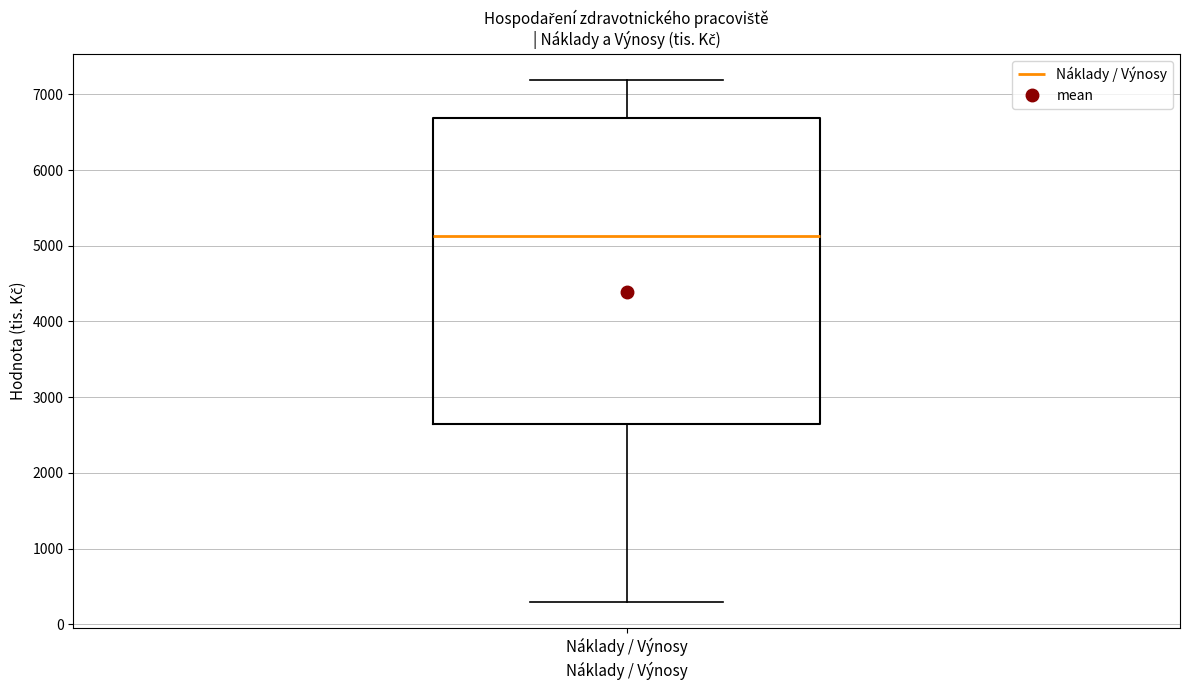

Where does the median line of the box for Náklady / Výnosy sit on the y-axis? The values are not printed on the chart, so give them approximately, as read against the axis.

5100